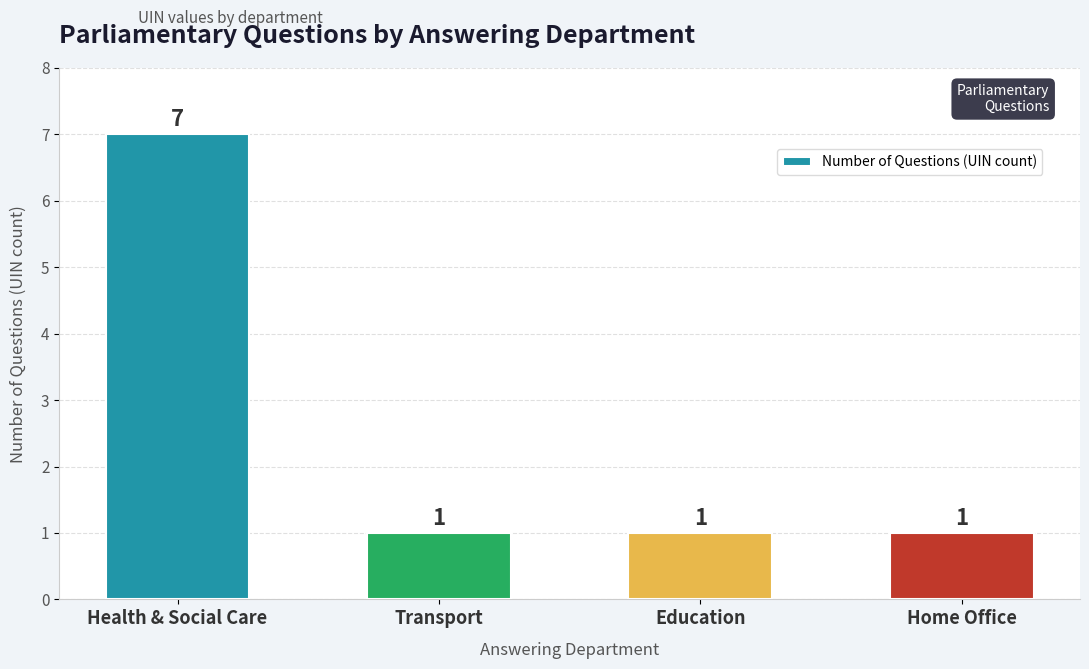

What is the label of the 2nd bar from the left?

Transport